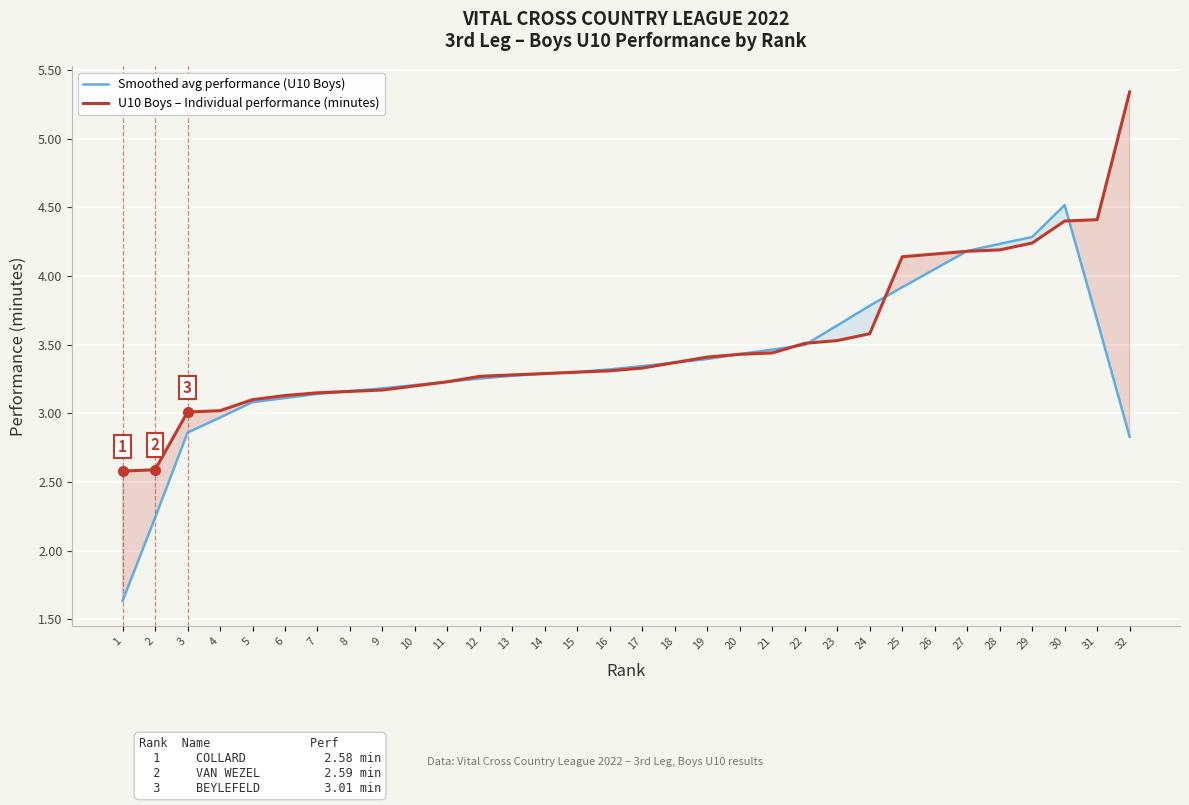

List the series in order of their peak value, highest first.

U10 Boys – Individual performance (minutes), Smoothed avg performance (U10 Boys)